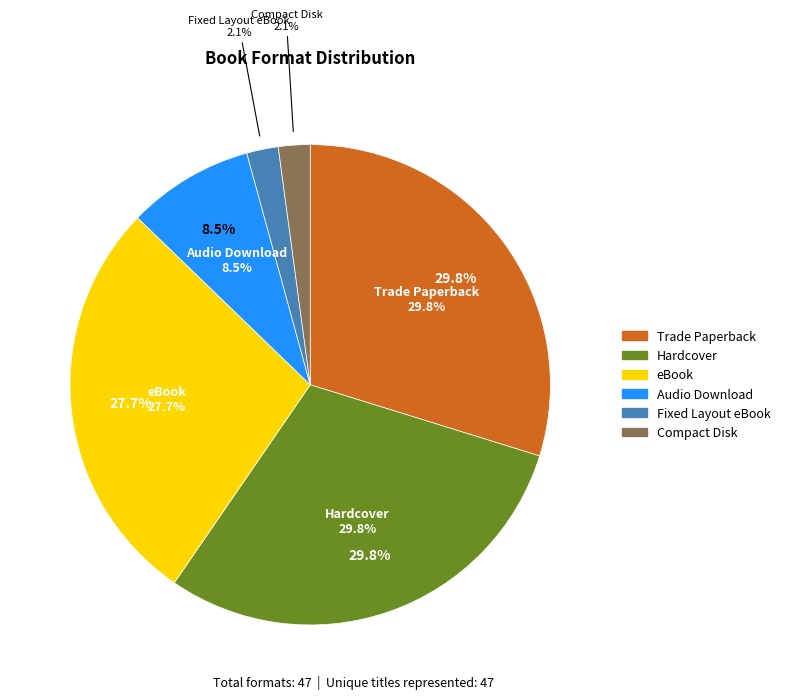

Rank the categories by value from highest to lowest.

Trade Paperback, Hardcover, eBook, Audio Download, Fixed Layout eBook, Compact Disk